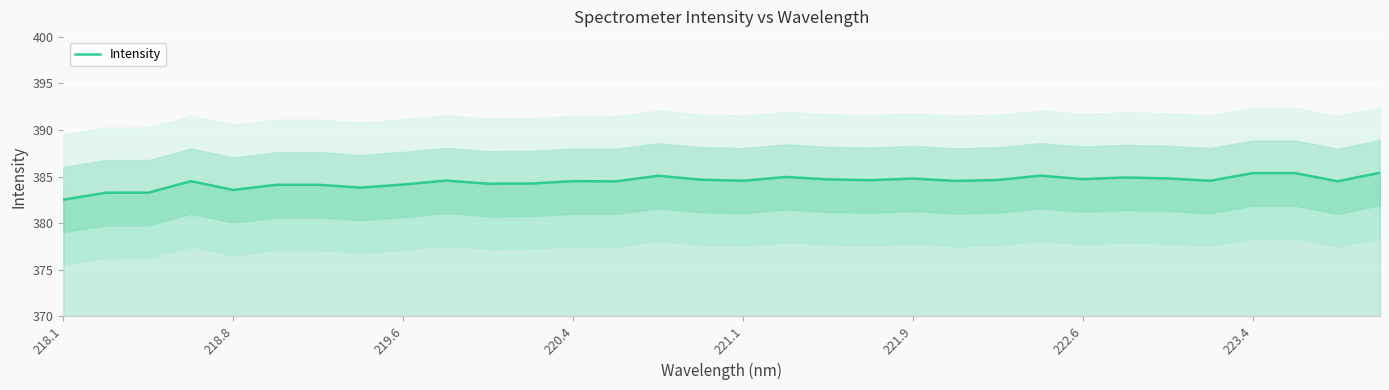

At which label does Intensity reach its minimum?

218.1